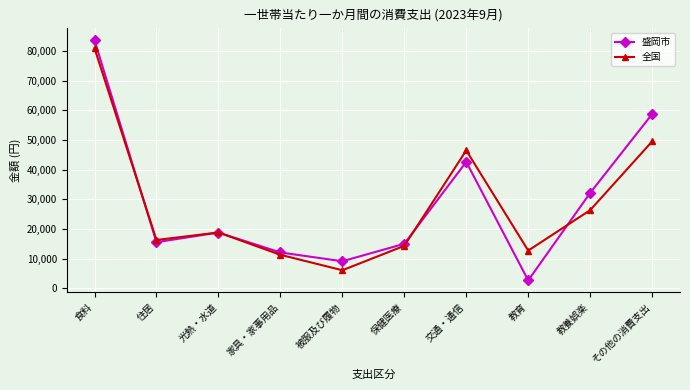

What is the average value of the 全国 series?

28297